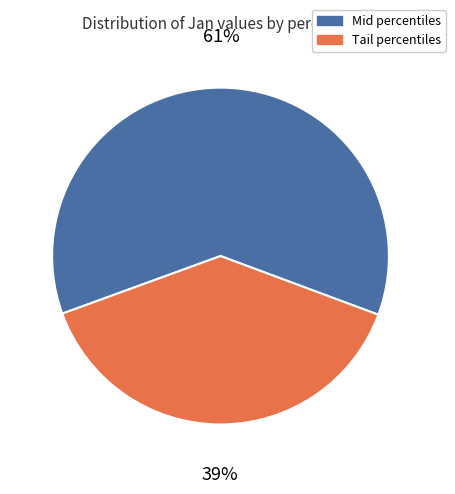

To the nearest percent, what percentage of the pie is Mid percentiles?

61%